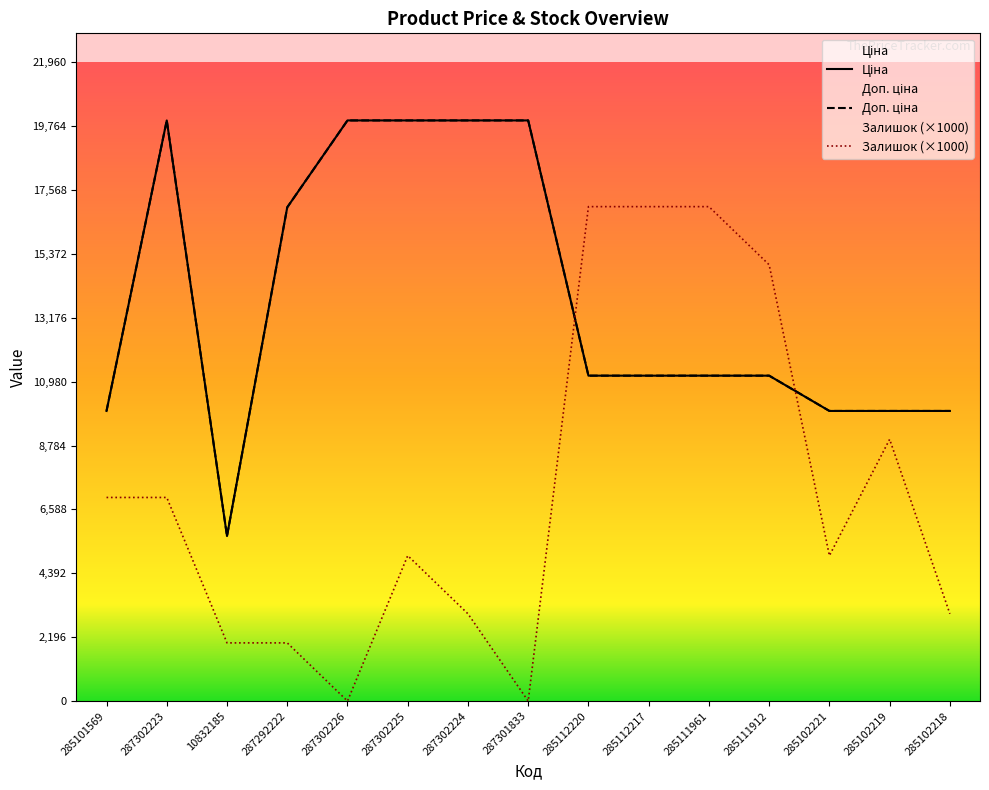

How many series are shown in this chart?

3